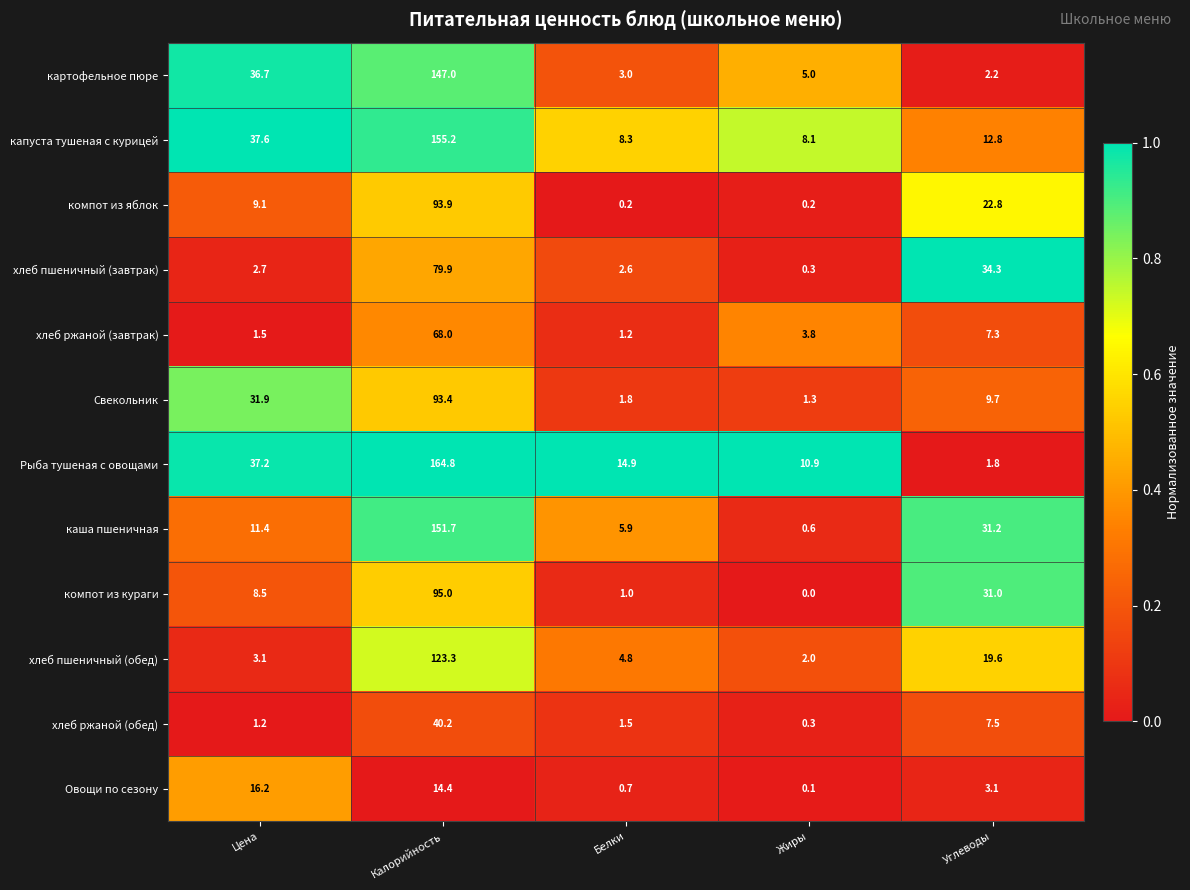

What is the average value of the картофельное пюре series?

38.8